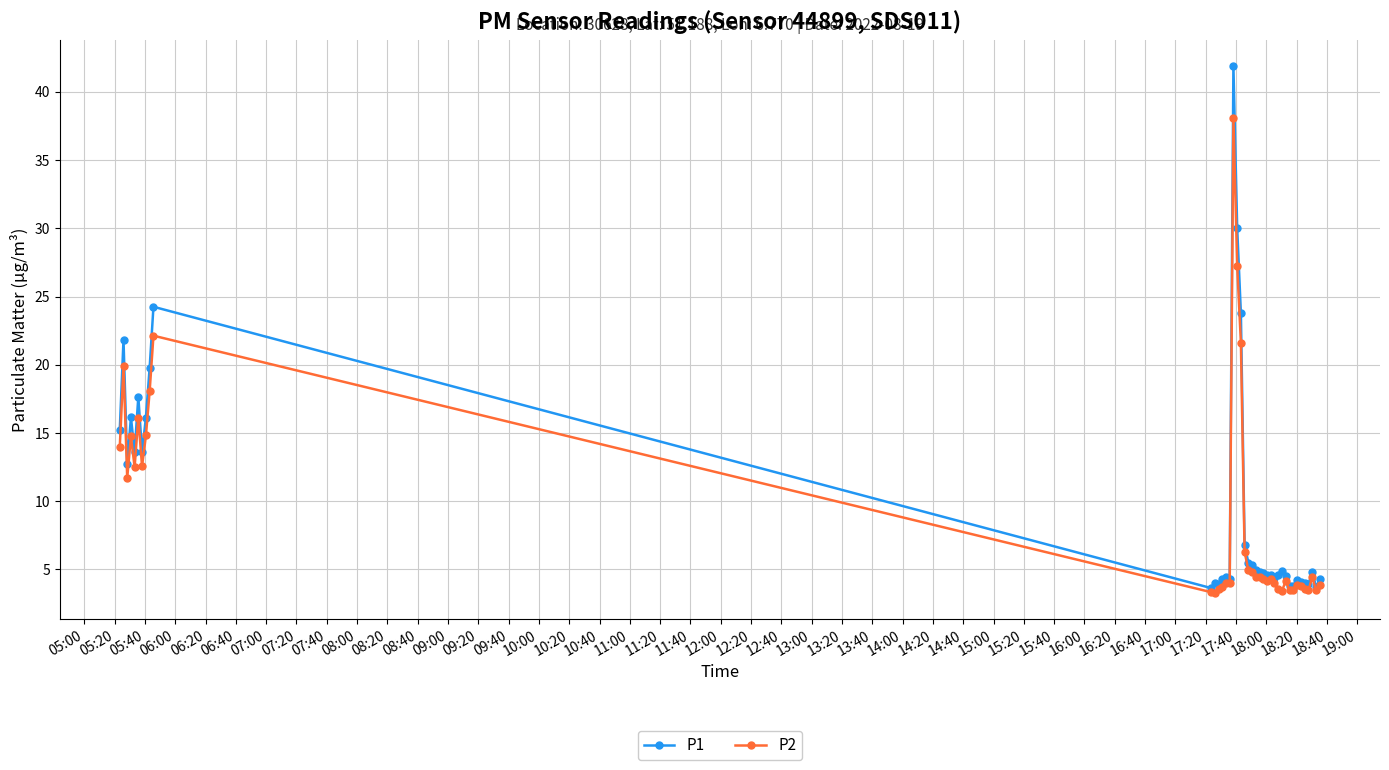

At how many categories does at least one series exceed 11?

13